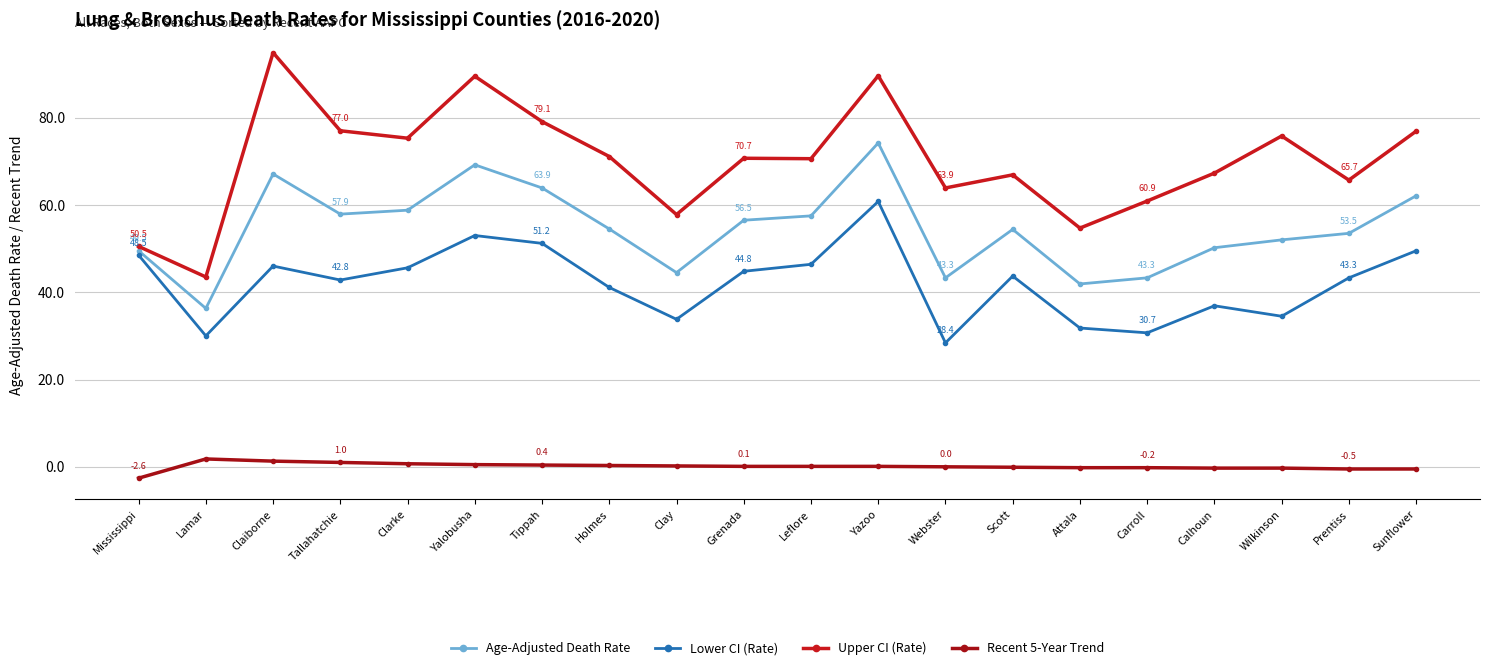

How many lines are shown in the chart?

4